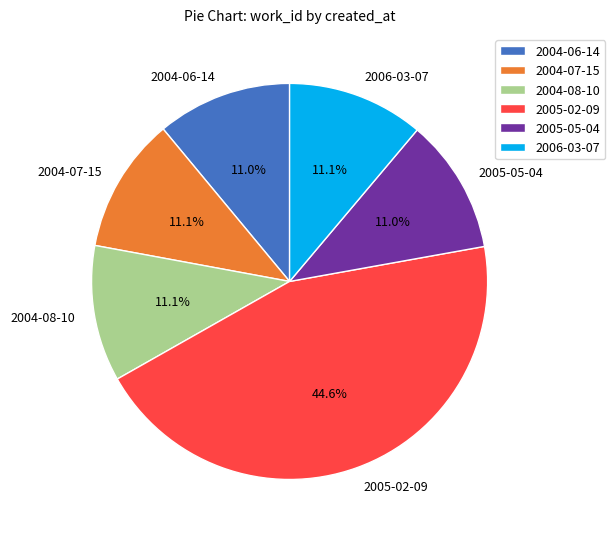

To the nearest percent, what is the combined percentage of 2005-02-09 and 2004-06-14?

56%